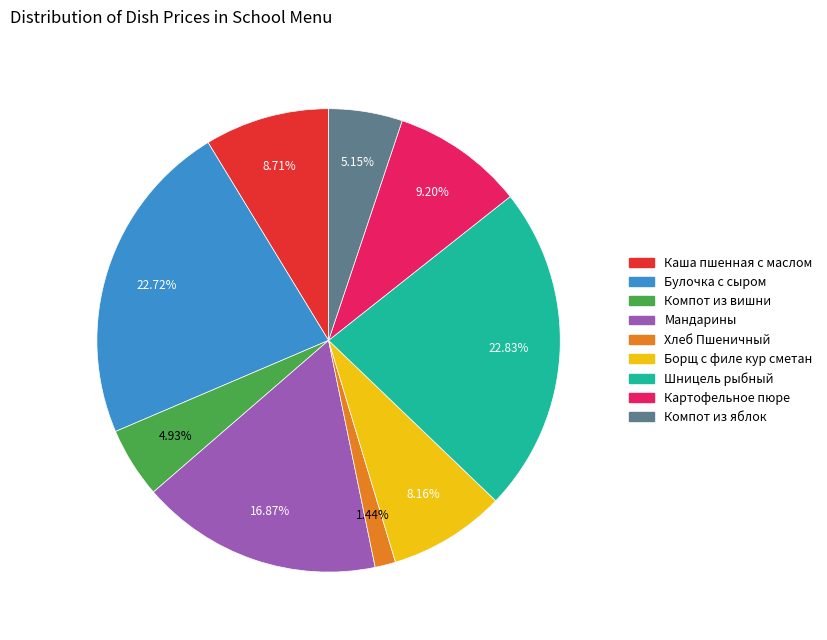

Which has a higher value, Компот из вишни or Мандарины?

Мандарины